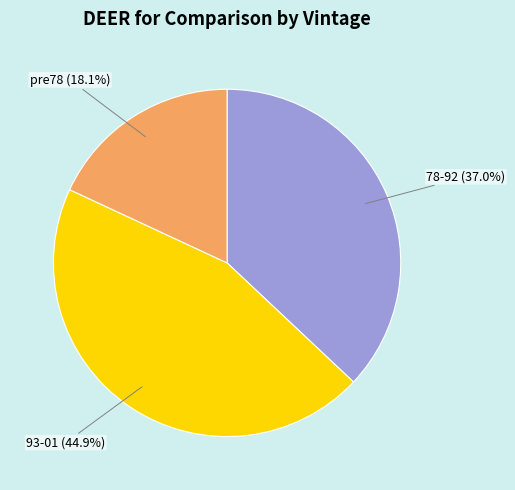

Does any single category account for the majority?

No